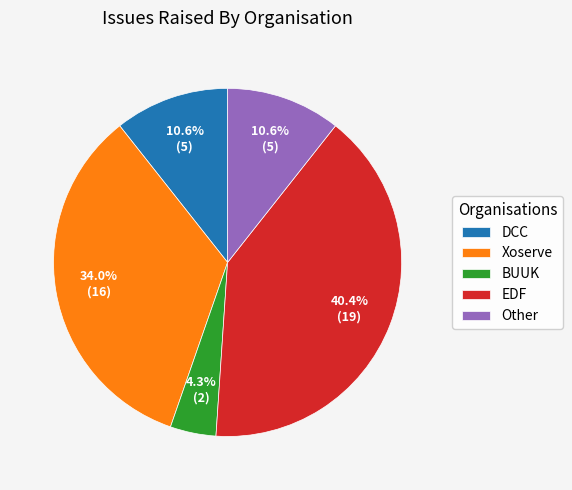

What is the ratio of the value at BUUK to the value at Other?

0.4